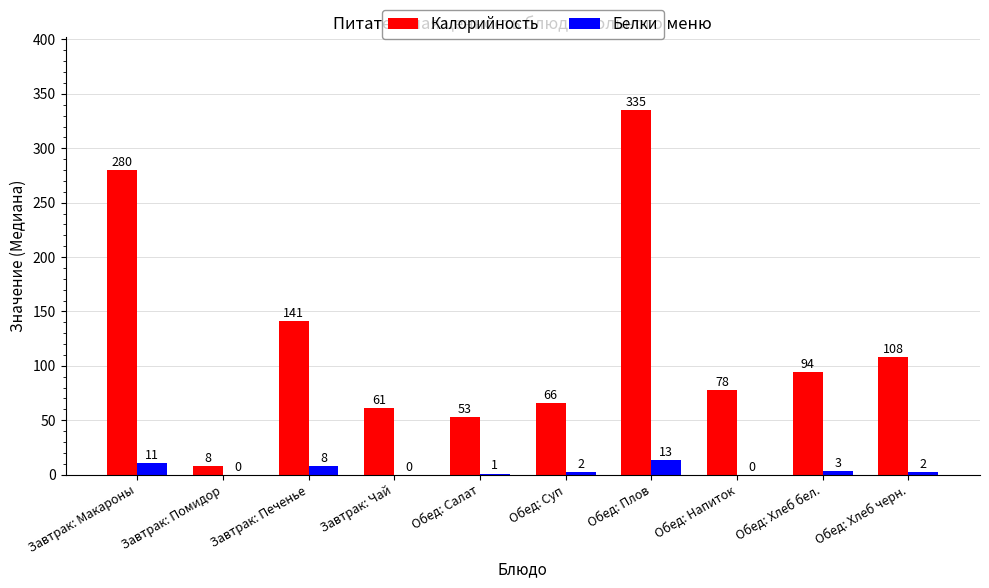

What is the highest value of the Белки series?

13